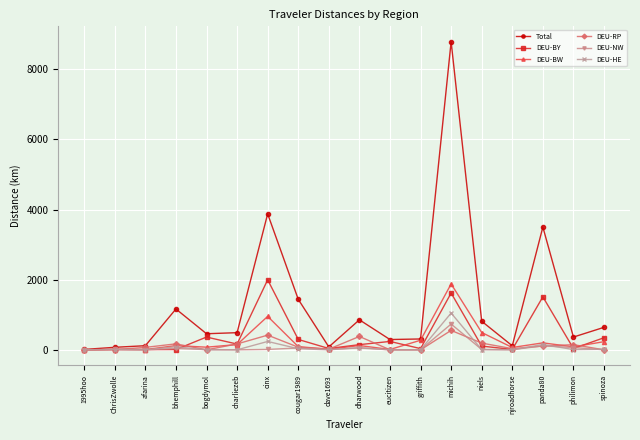

Is it true that DEU-BW equals 120.4 at bhemphill?

True